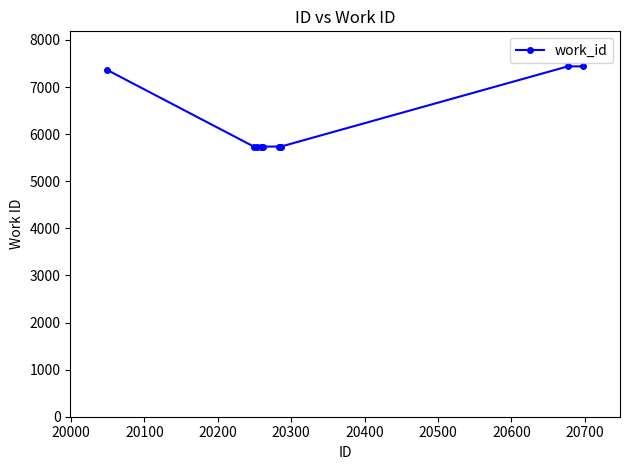

Reading left to right, list all the values displayed in this chart.

7365	5736	5736	5736	5736	5736	5736	5736	7439	7439